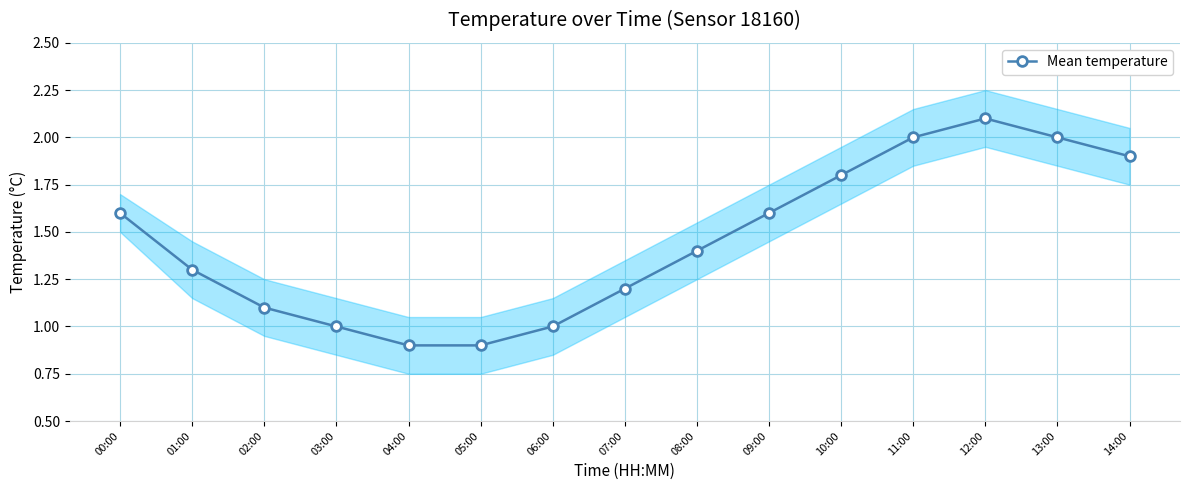

Rank the categories by value from lowest to highest.

04:00, 05:00, 03:00, 06:00, 02:00, 07:00, 01:00, 08:00, 00:00, 09:00, 10:00, 14:00, 11:00, 13:00, 12:00